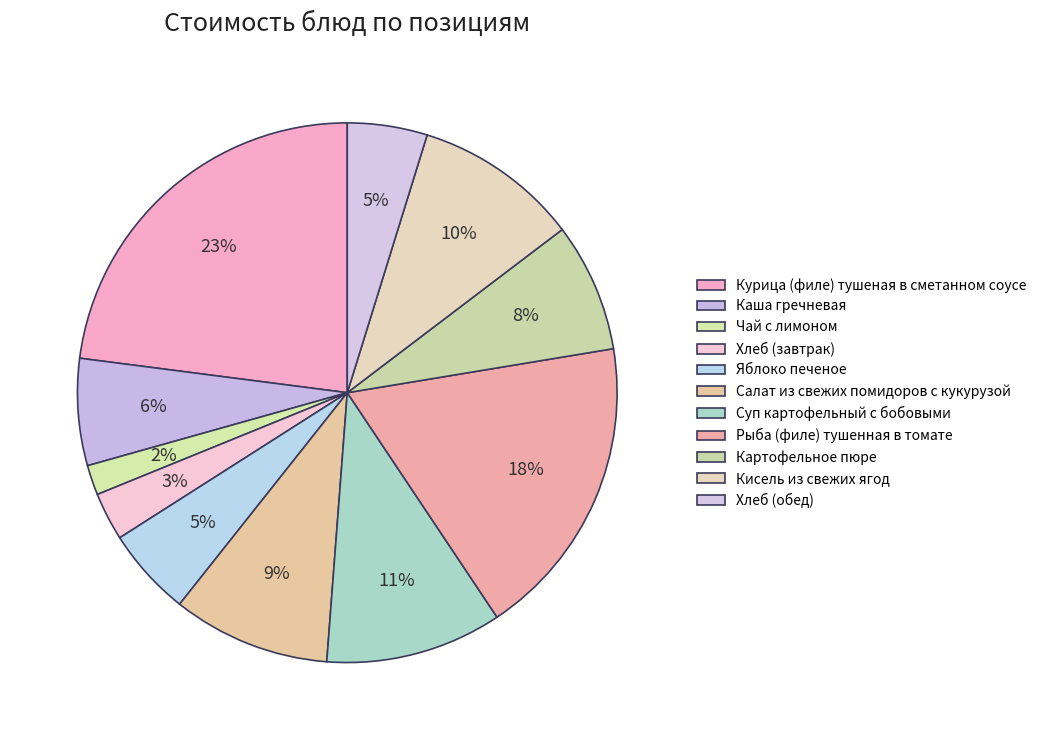

Combined, do Рыба (филе) тушенная в томате and Курица (филе) тушеная в сметанном соусе account for over 50%?

No